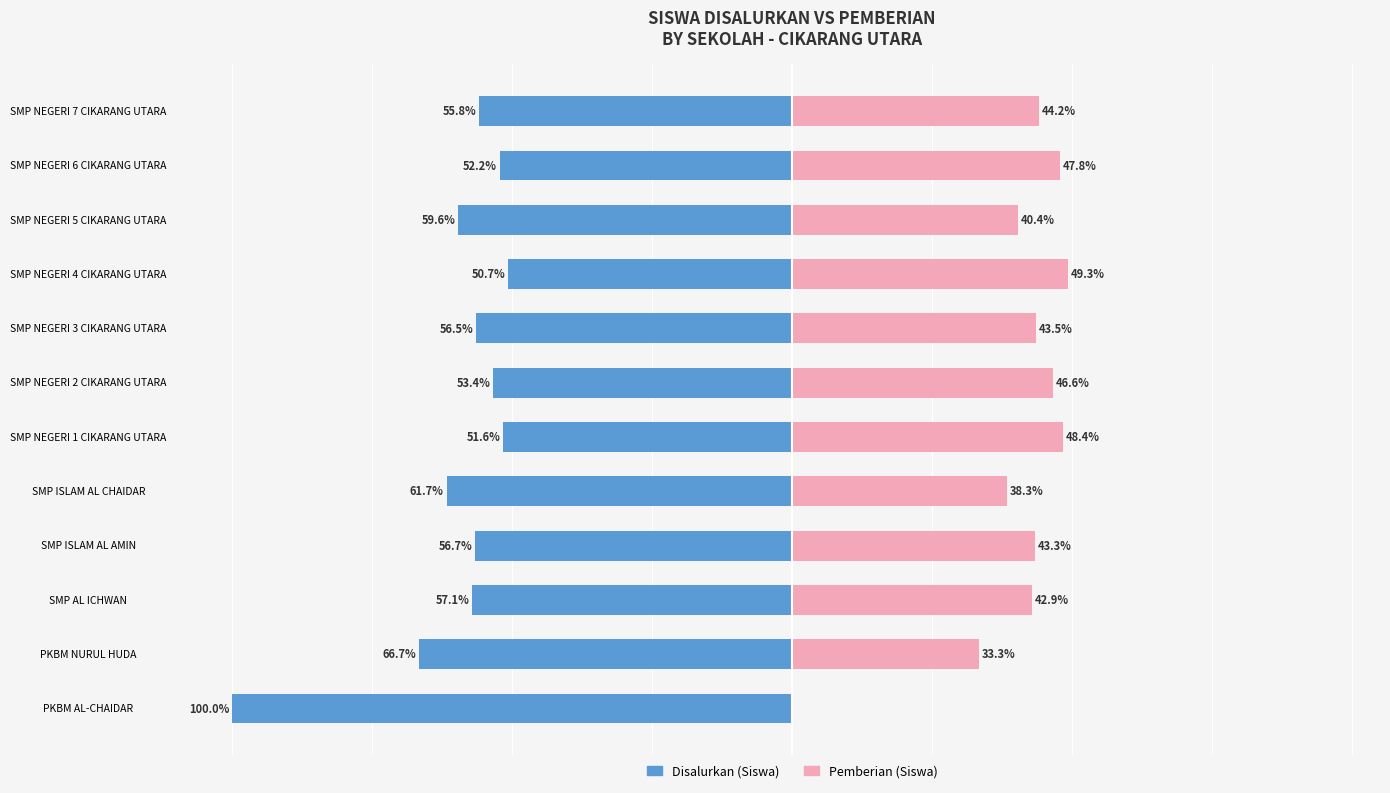

How many data points in Disalurkan (Siswa) are less than -56?

7